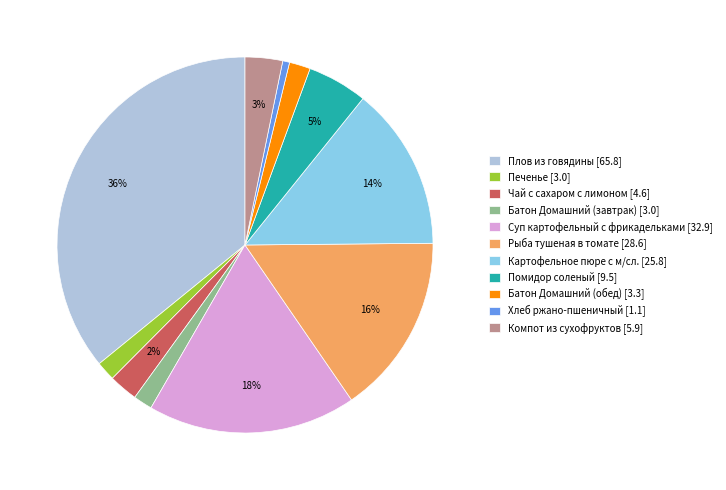

Is the sum of Батон Домашний (обед) and Чай с сахаром с лимоном greater than half?

No